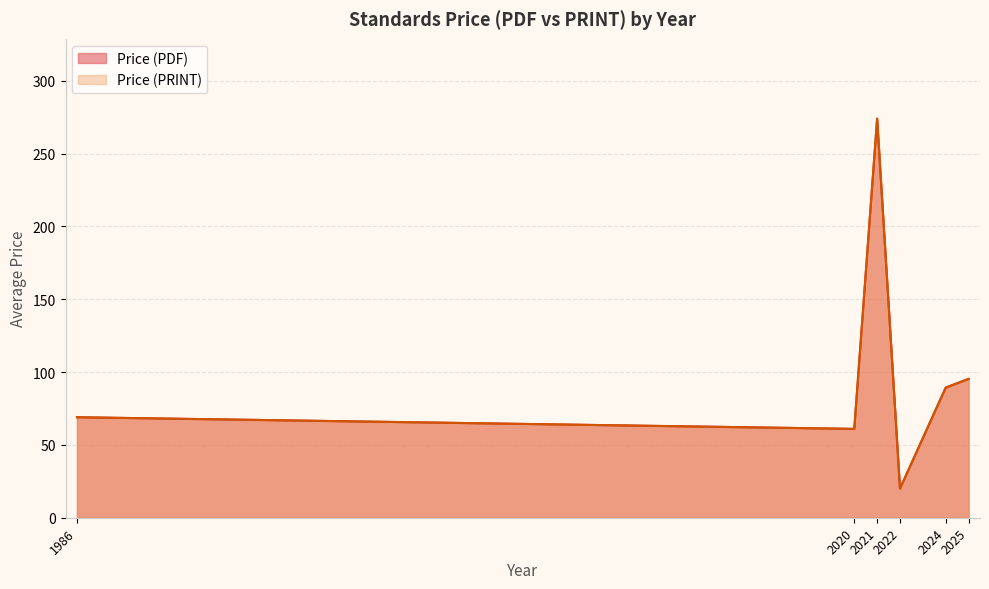

Does the chart have visible grid lines?

Yes